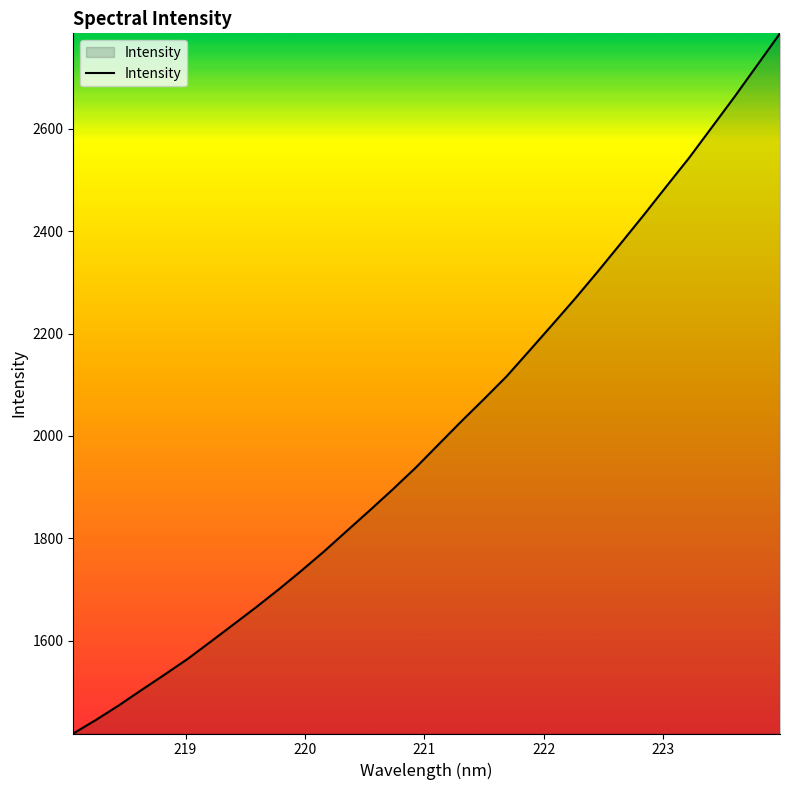

What is the difference between the maximum and minimum values?

1367.7